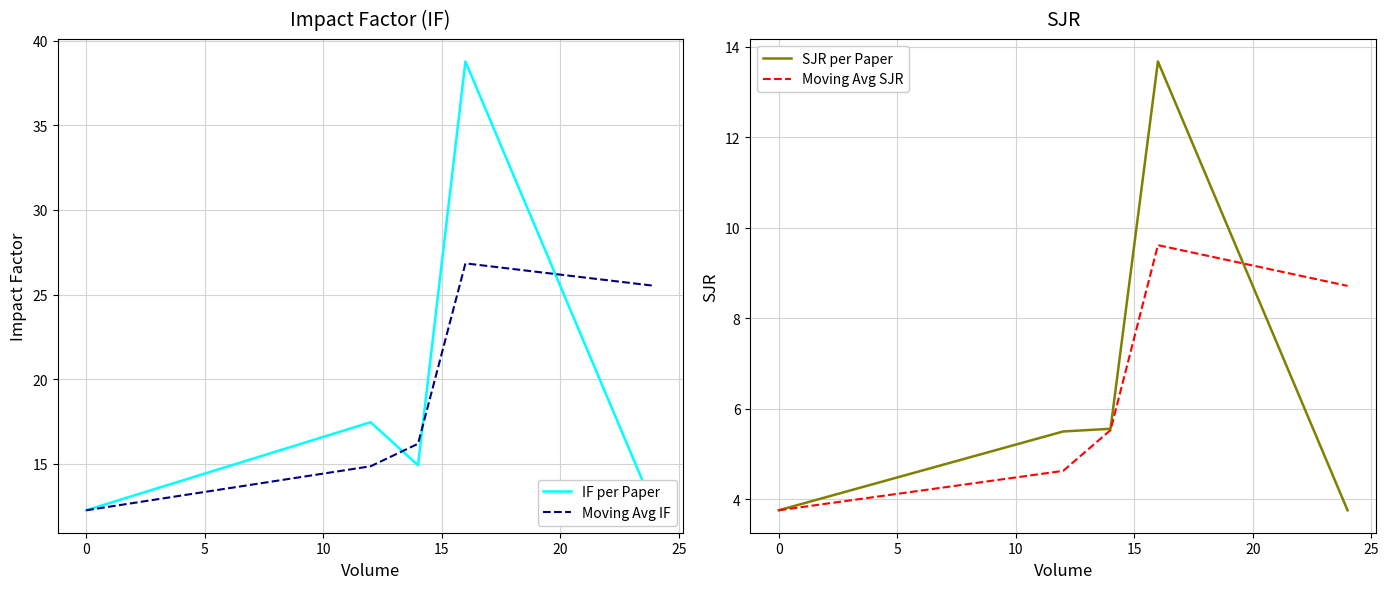

Which series ends up on top after the final intersection of SJR per Paper and Moving Avg SJR?

Moving Avg SJR